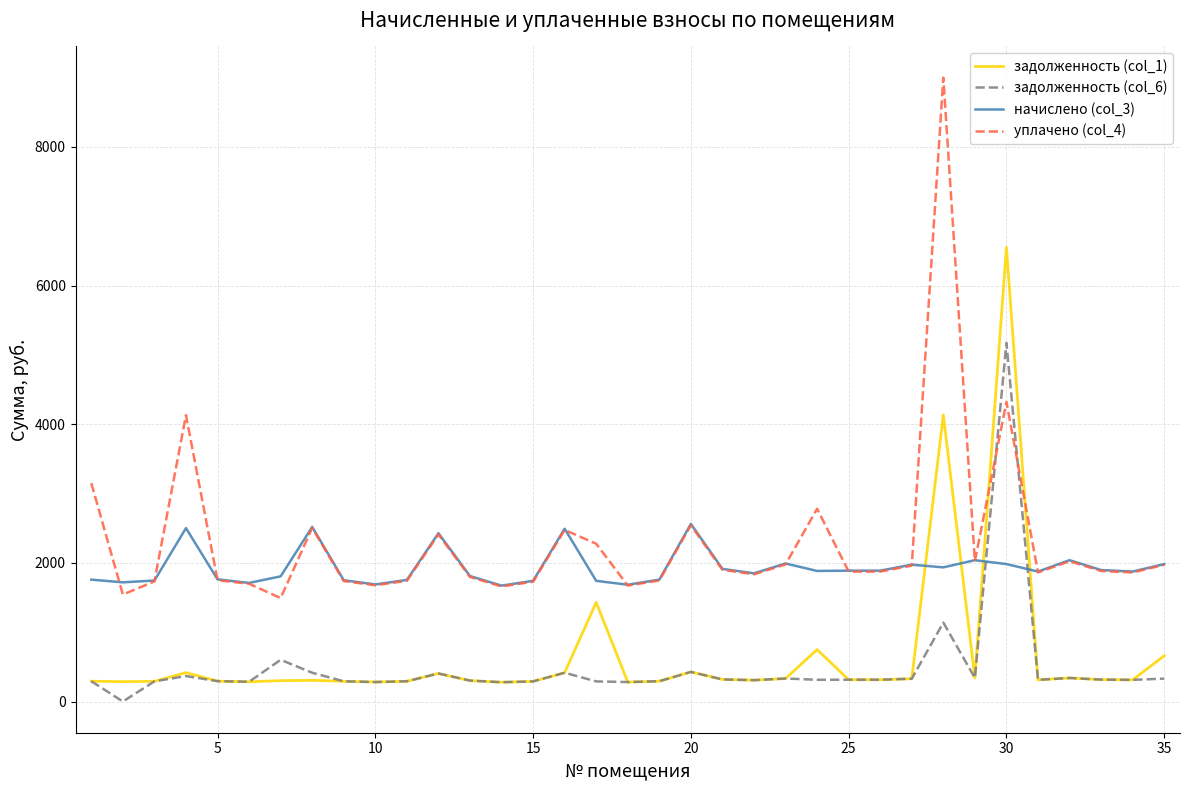

Which series has the widest spread of values?

уплачено (col_4)